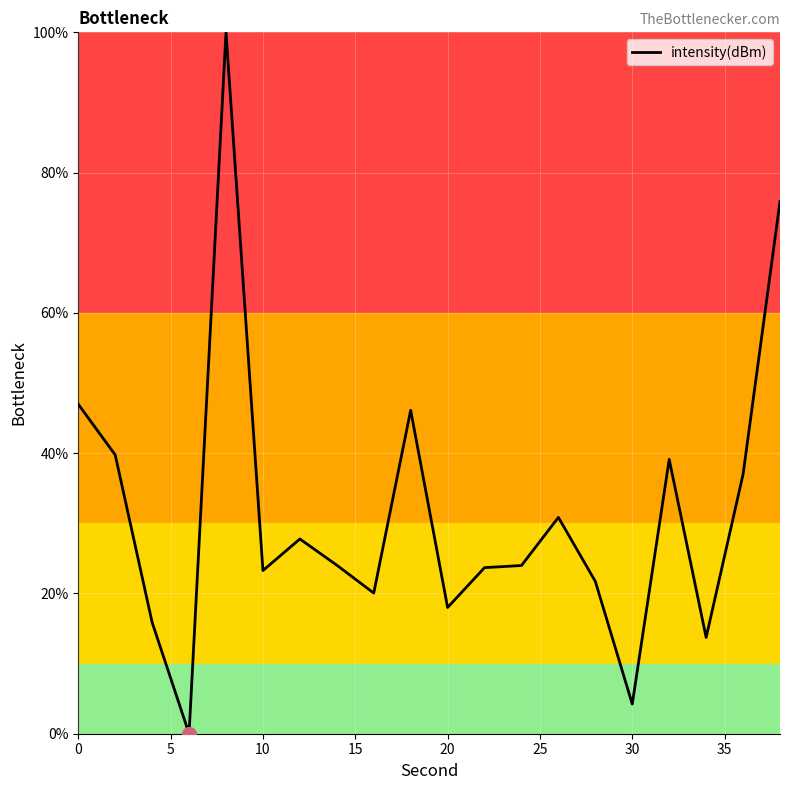

What is the maximum value shown in the chart?

100.0